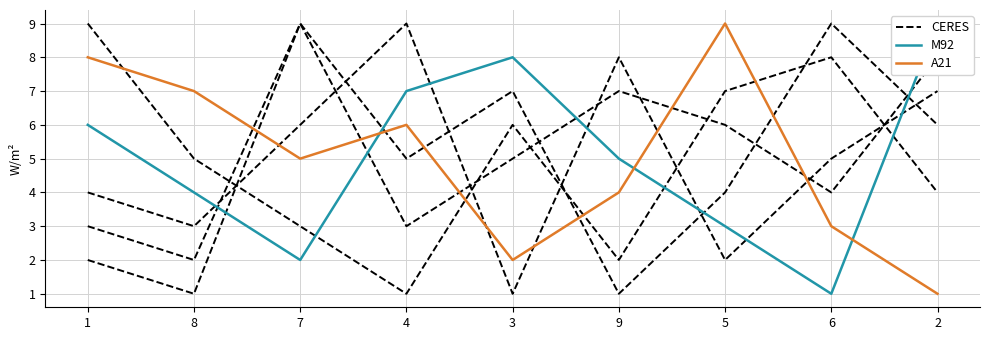

Which series has the widest spread of values?

CERES